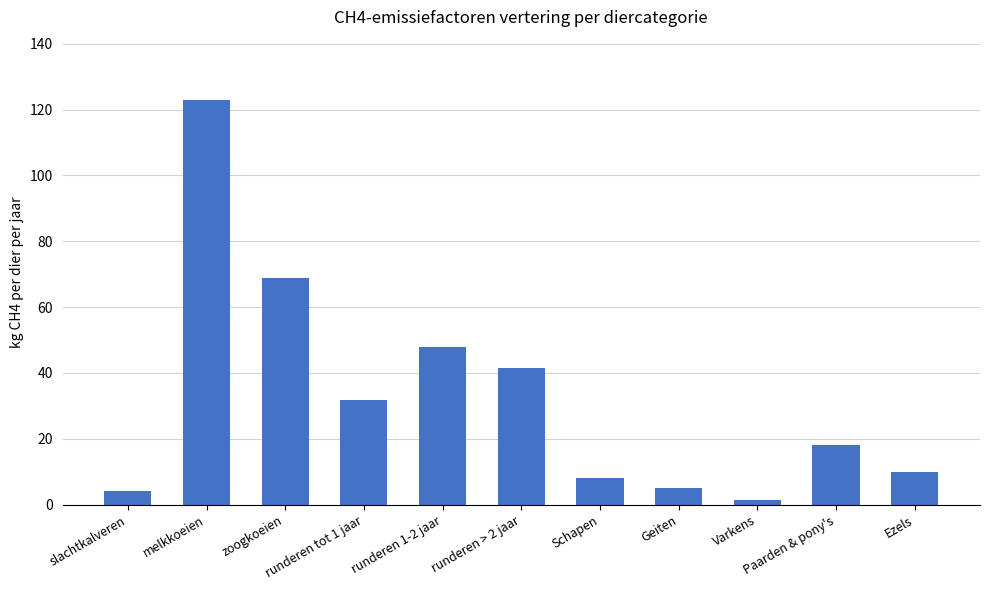

What is the sum of all values?

359.4